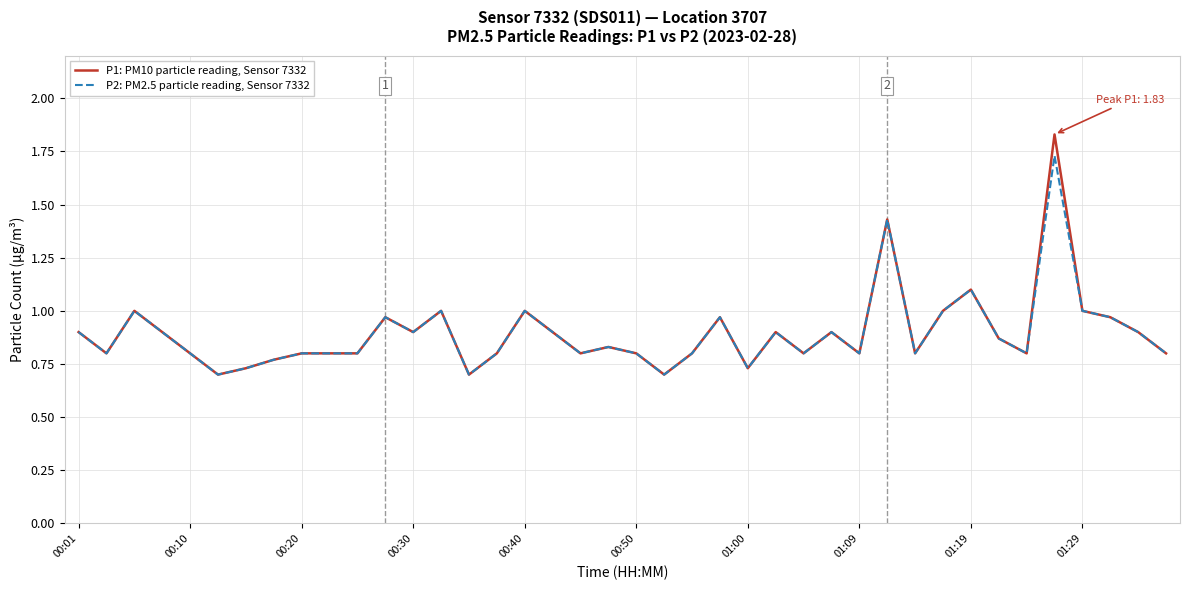

Which series has the widest spread of values?

P1: PM10 particle reading, Sensor 7332